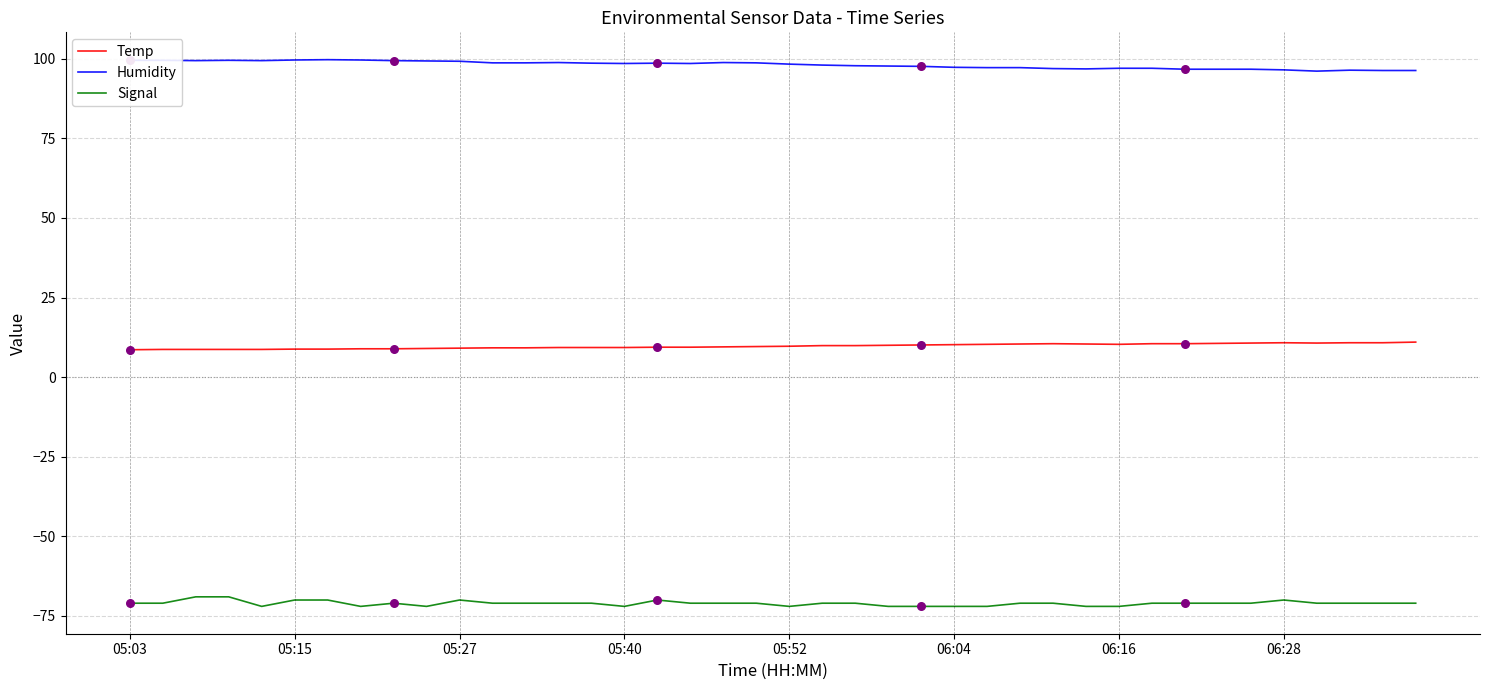

Which series has the largest total across all categories?

Humidity